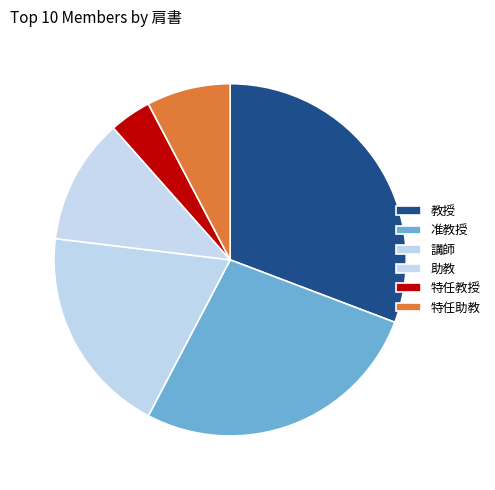

To the nearest percent, what is the difference between the largest and smallest slice percentages?

27%